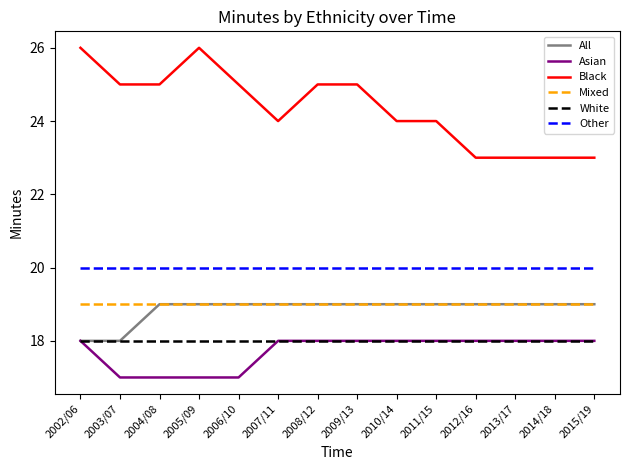

Is the value of Black at 2011/15 greater than the value of All at 2007/11?

Yes